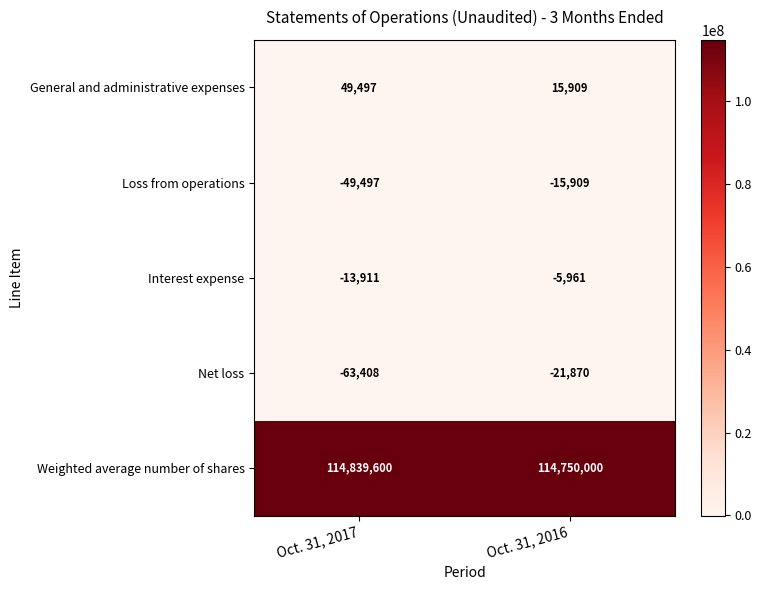

True or false: Weighted average number of shares has a value of 166922259 at Oct. 31, 2017.

False